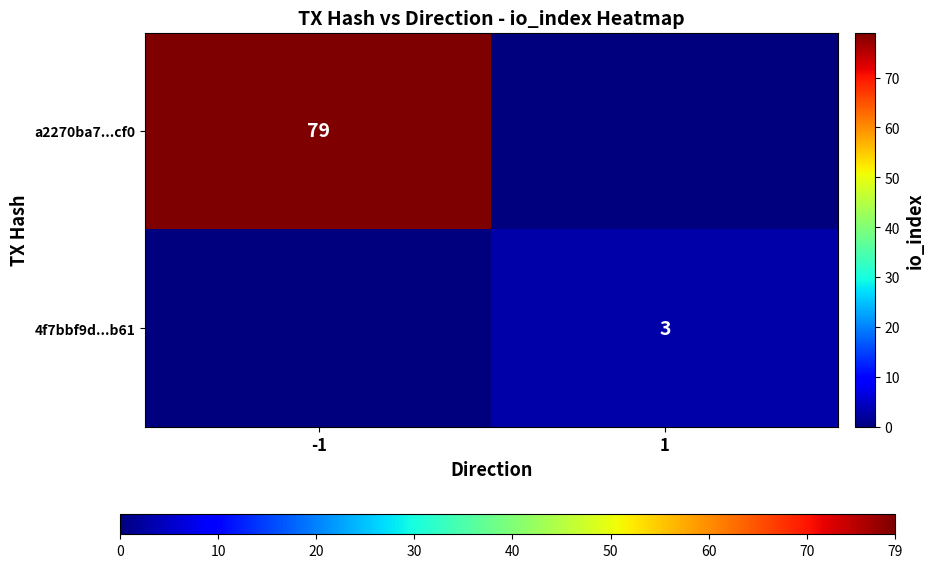

How many series are shown in this chart?

2